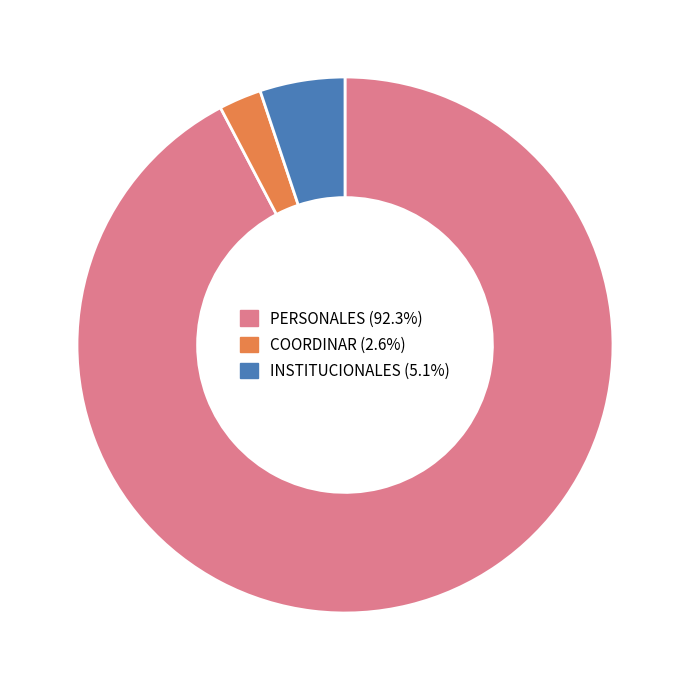

Is the sum of PERSONALES and COORDINAR greater than half?

Yes